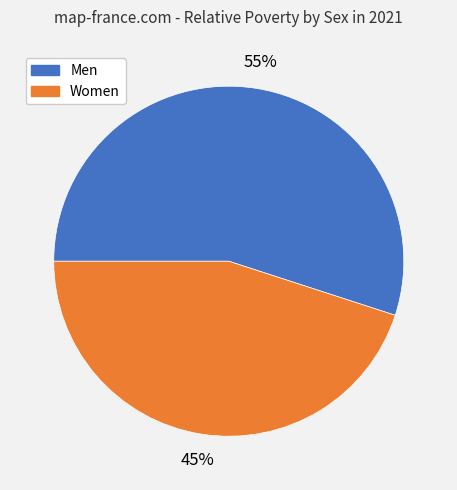

Is there a majority slice in this chart?

Yes